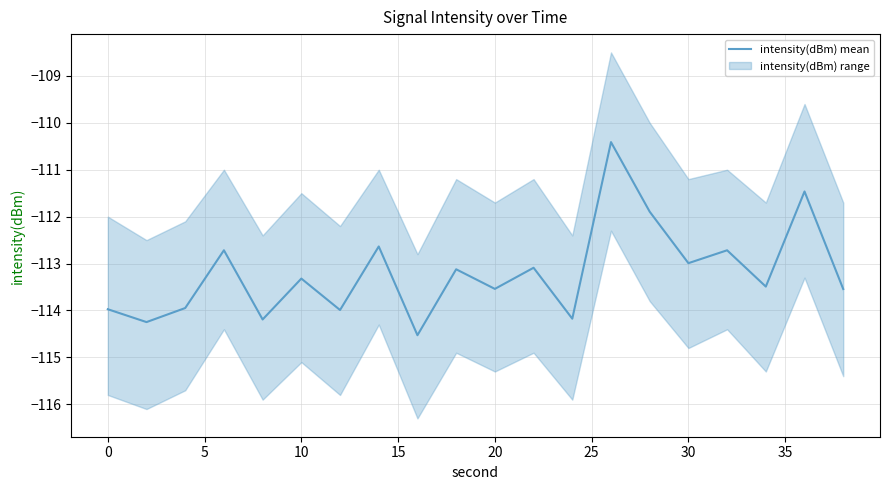

The intensity(dBm) mean series shows -113.5 at 20. True or false?

True